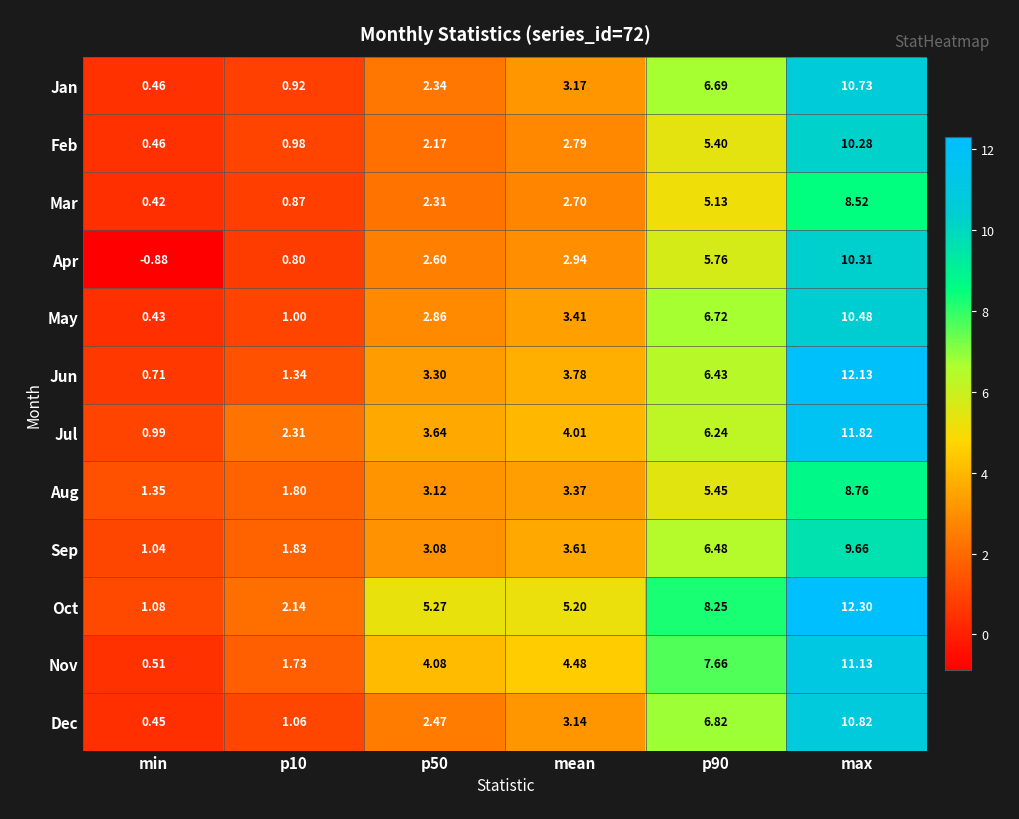

At which label does May first exceed 3?

mean